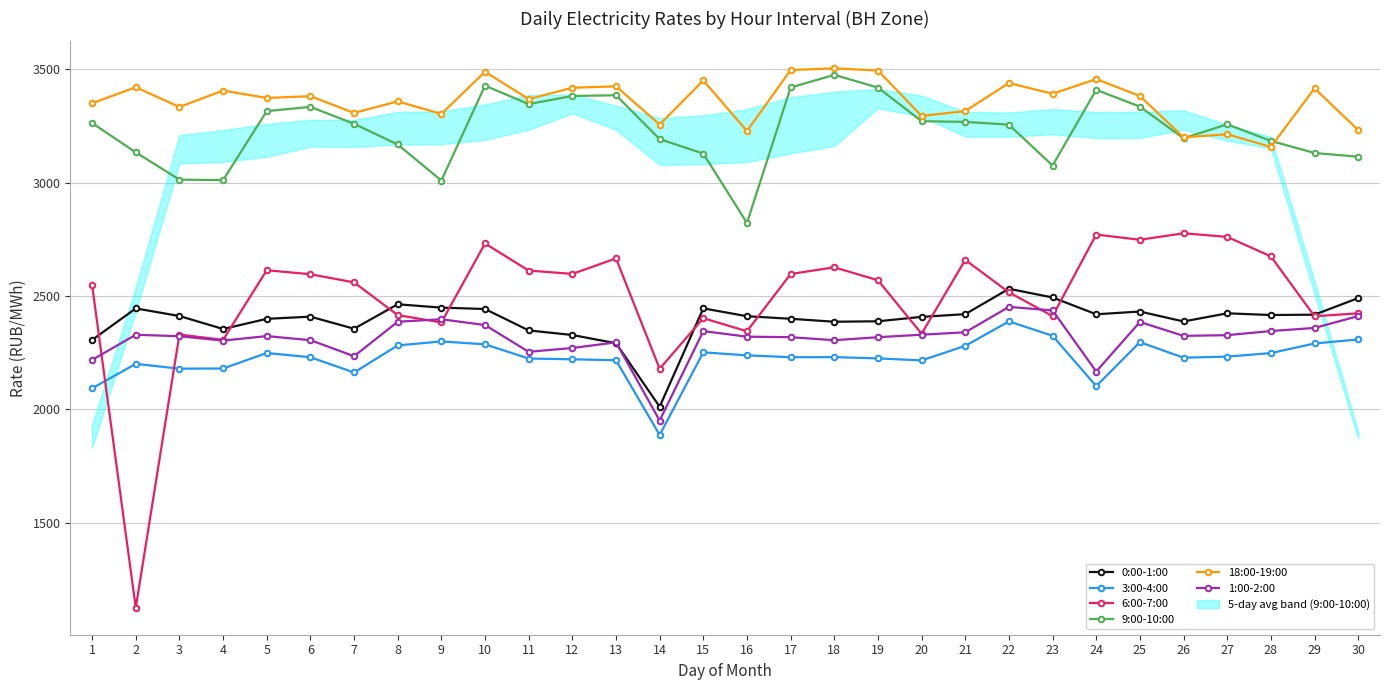

Where is 1:00-2:00 nearest to the value 2200?

1